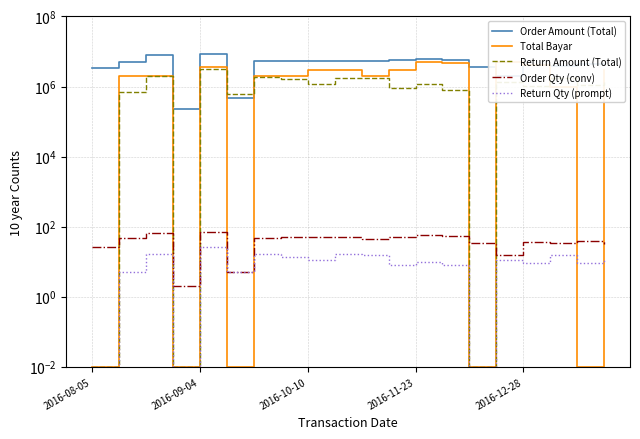

What are all the series names shown in the legend?

Order Amount (Total), Total Bayar, Return Amount (Total), Order Qty (conv), Return Qty (prompt)